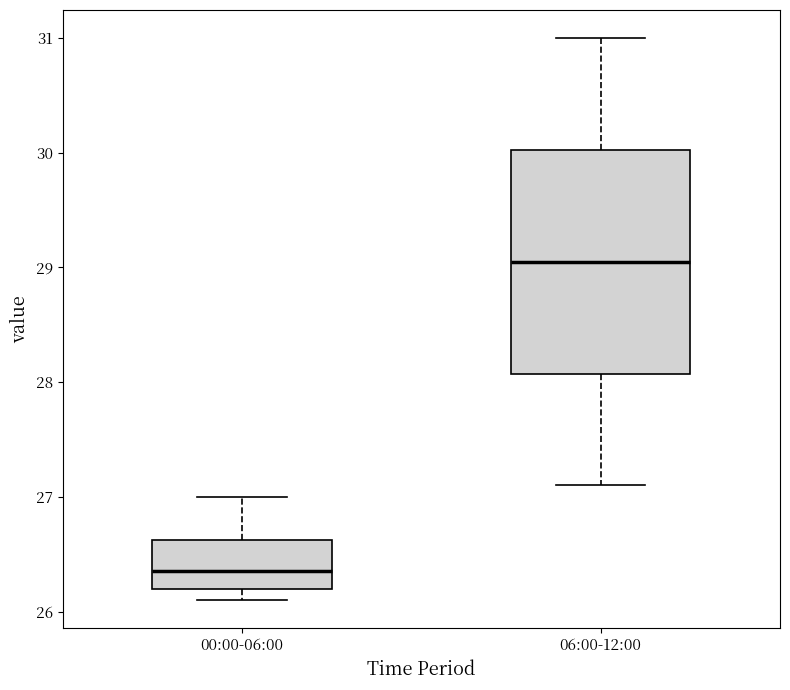

Reading left to right, read every box against the y-axis: the position of its median line, the range the box covers, and the ends of its whiskers. The values are not printed on the chart, so give them approximately, as read against the axis.

00:00-06:00: median 26.4, box 26.2 to 26.6, whiskers 26.1 to 27.0
06:00-12:00: median 29.1, box 28.1 to 30.0, whiskers 27.1 to 31.0